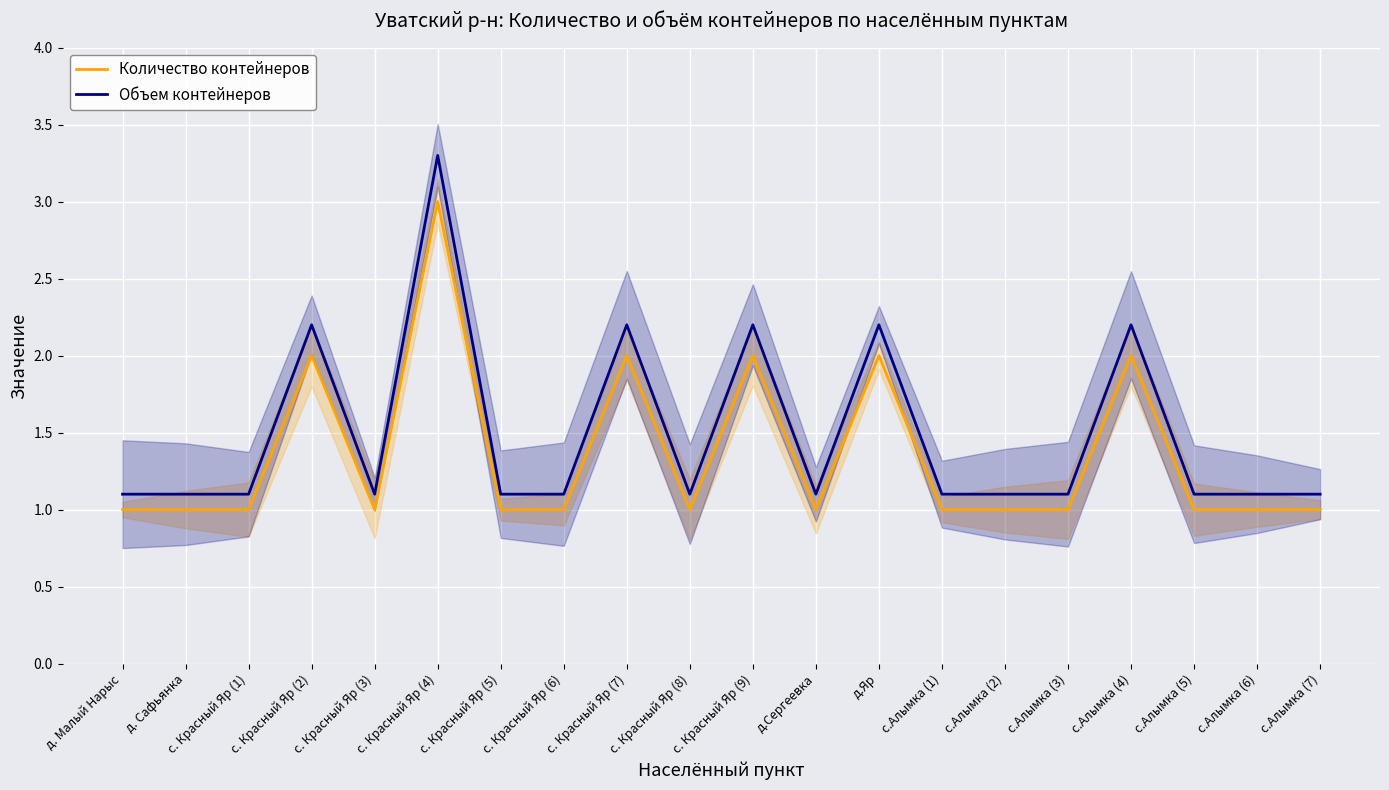

What is the sum of the Объем контейнеров values at д.Яр and с.Алымка (3)?

3.3